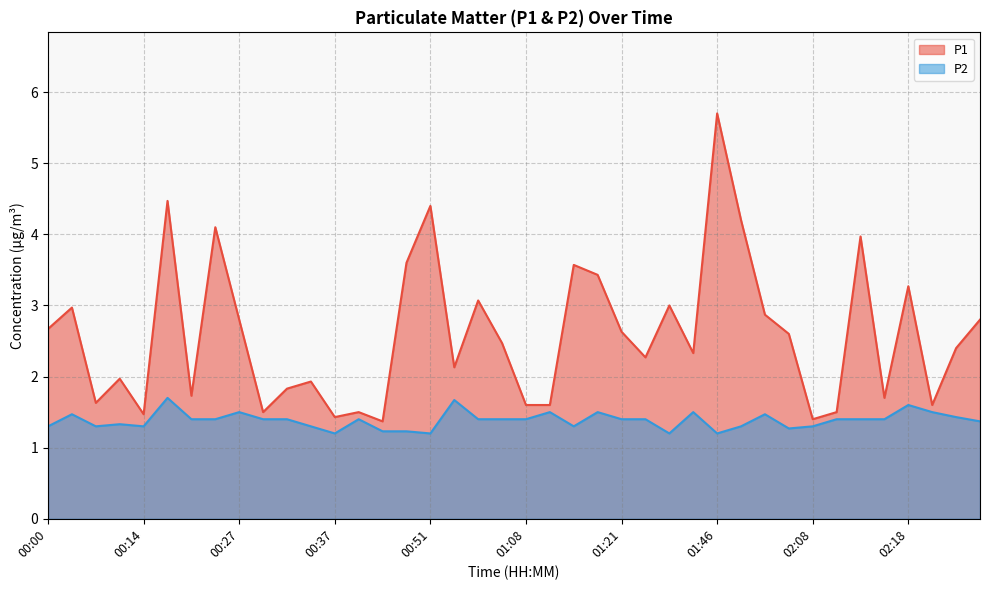

In P1, how many points are lower than both neighbors (excluding endpoints)?

12